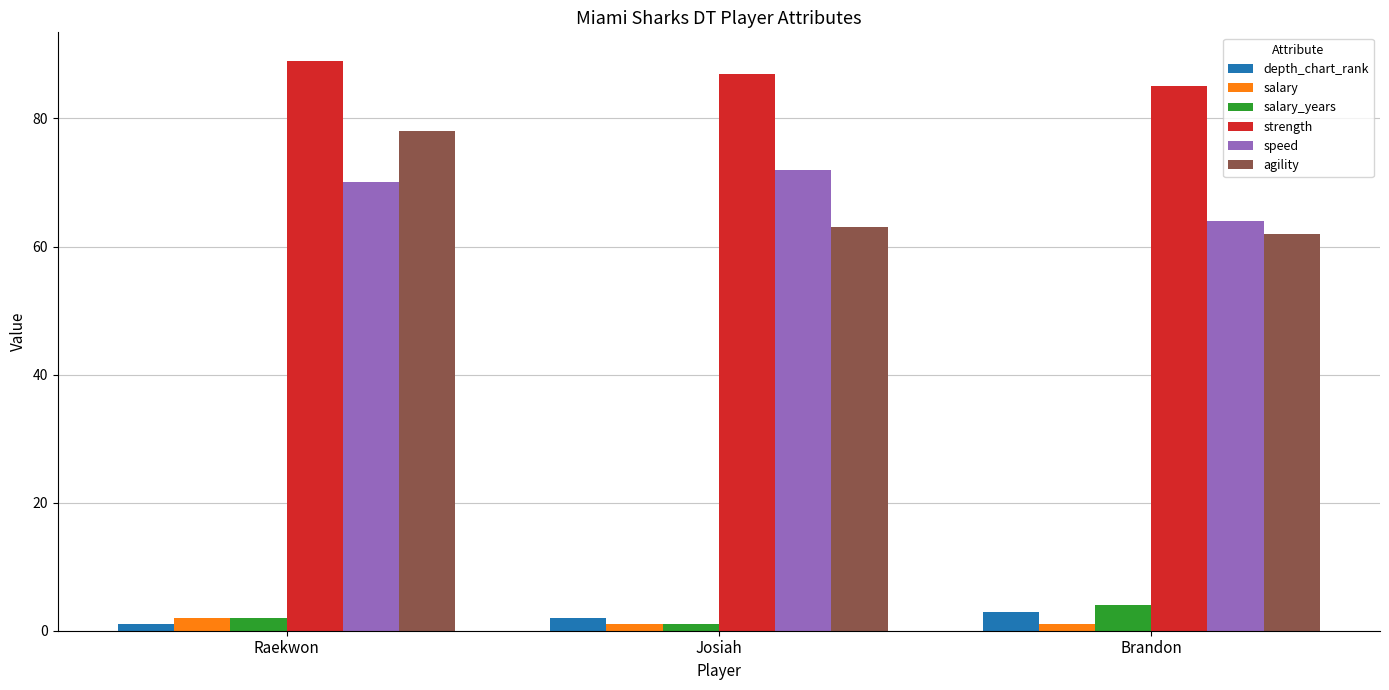

True or false: agility has a value of 28.0 at Raekwon.

False